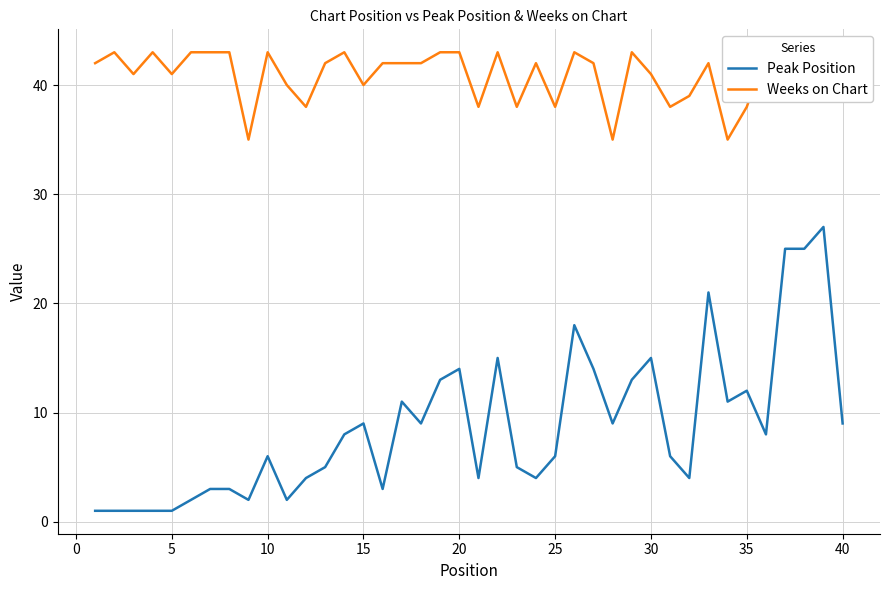

True or false: Peak Position has a value of 1 at 5.

True